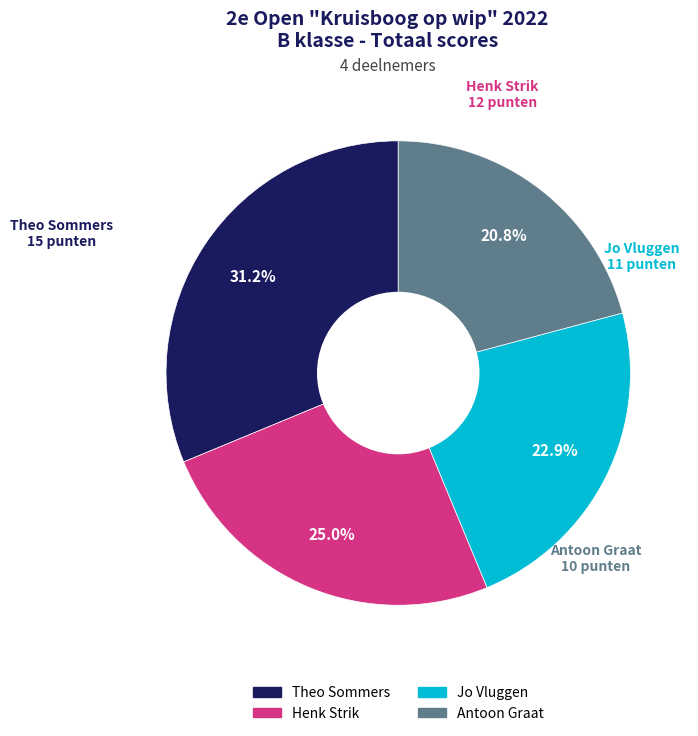

Which slice is the largest?

Theo Sommers